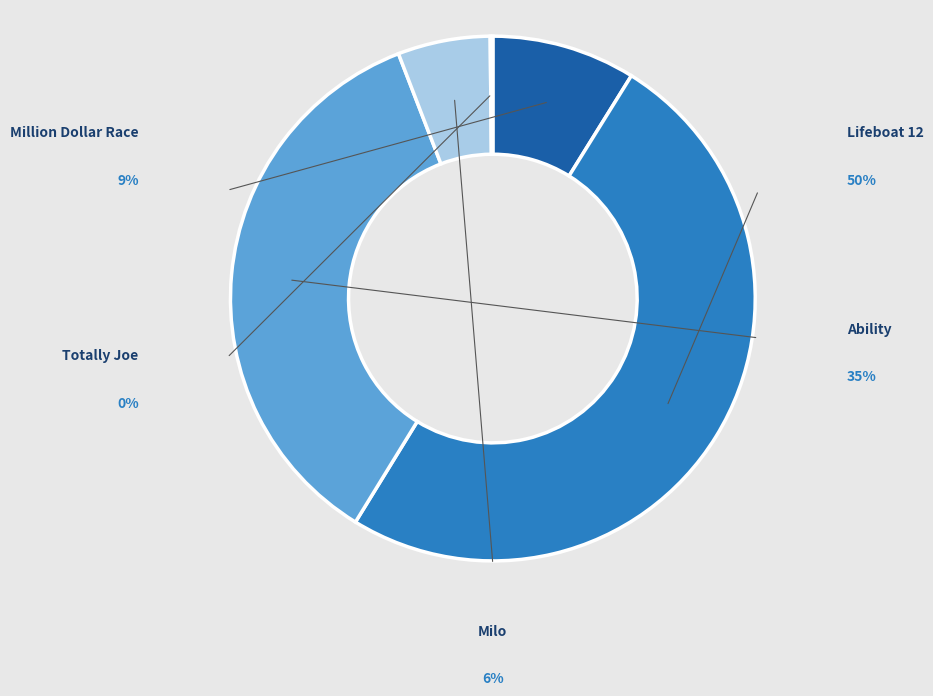

The Milo slice represents 6% of the pie. True or false?

True